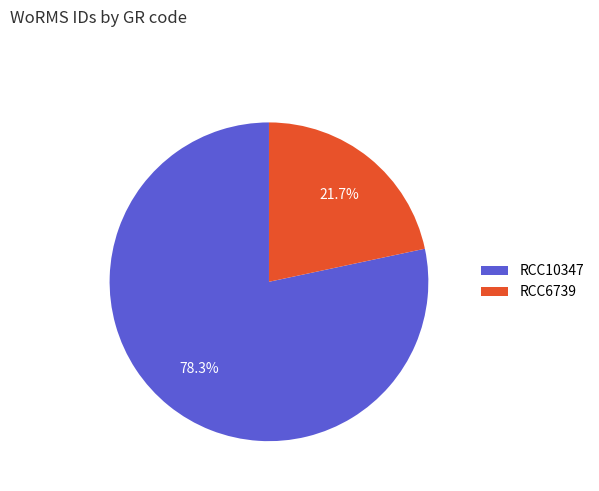

Is it true that RCC6739 is 8% of the pie?

False